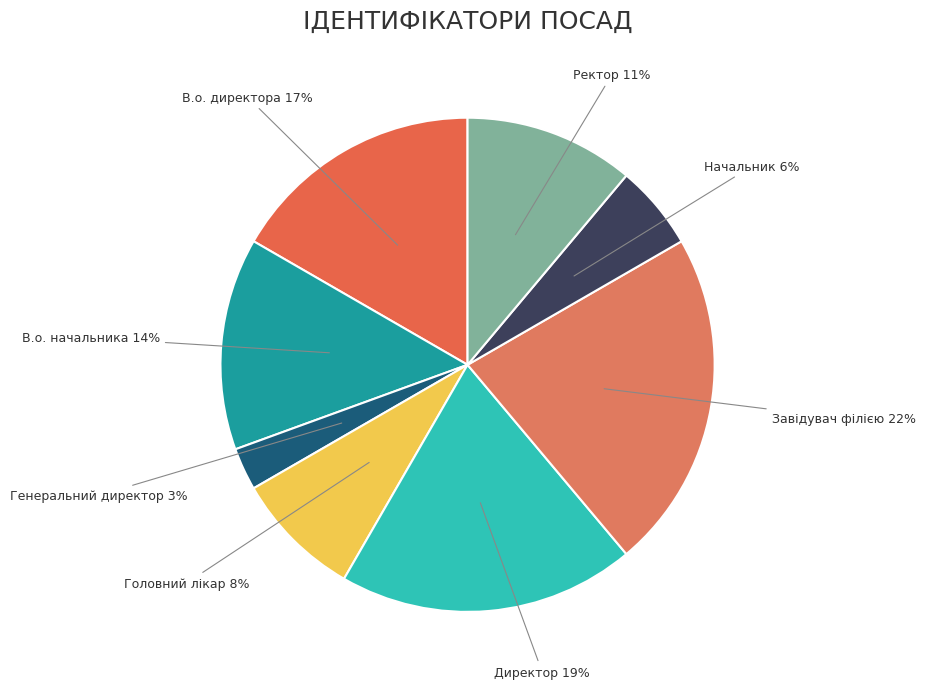

Rank the categories by value from highest to lowest.

Завідувач філією, Директор, В.о. директора, В.о. начальника, Ректор, Головний лікар, Начальник, Генеральний директор